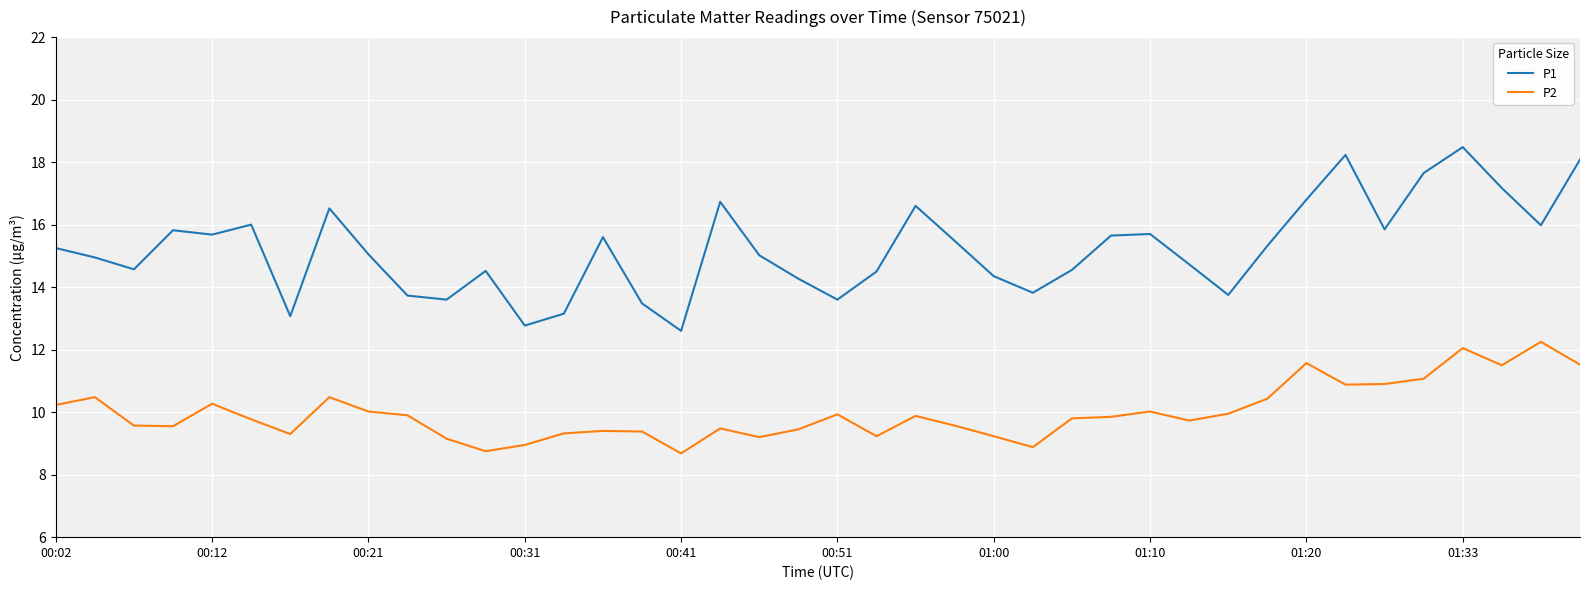

What is the greatest value displayed?

18.5